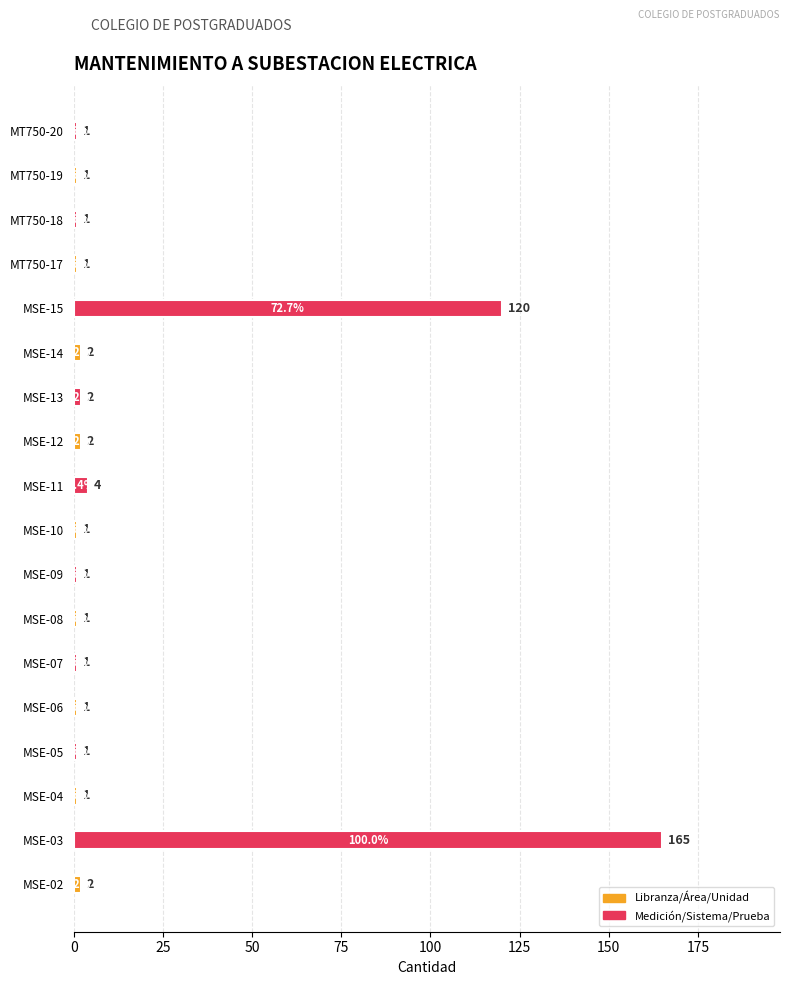

What is the maximum value shown in the chart?

165